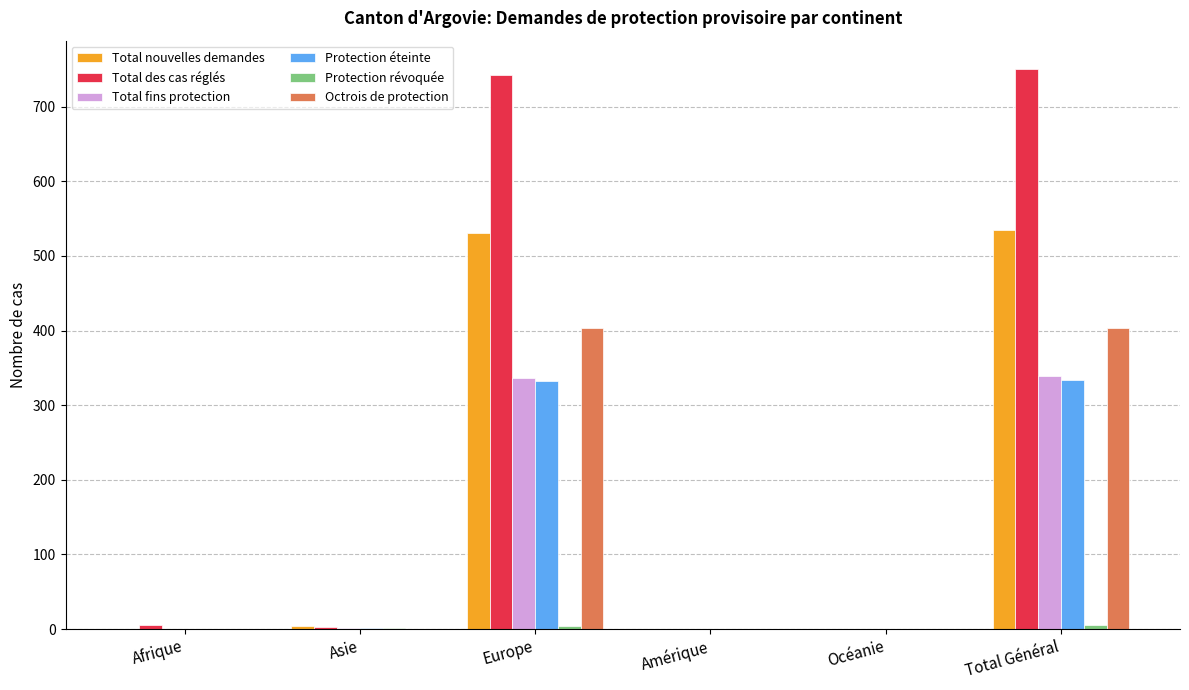

Which series has the largest total across all categories?

Total des cas réglés